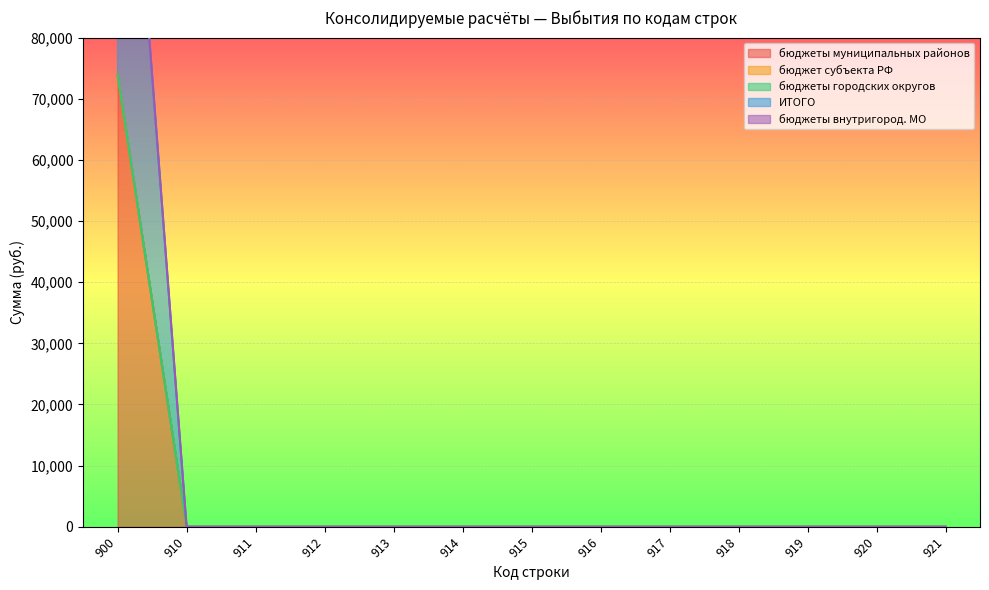

How many distinct data groups are displayed?

5